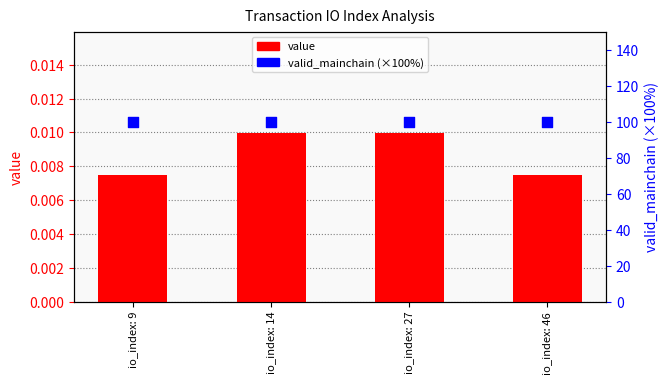

Which series reaches the maximum Y coordinate?

valid_mainchain (×100%)